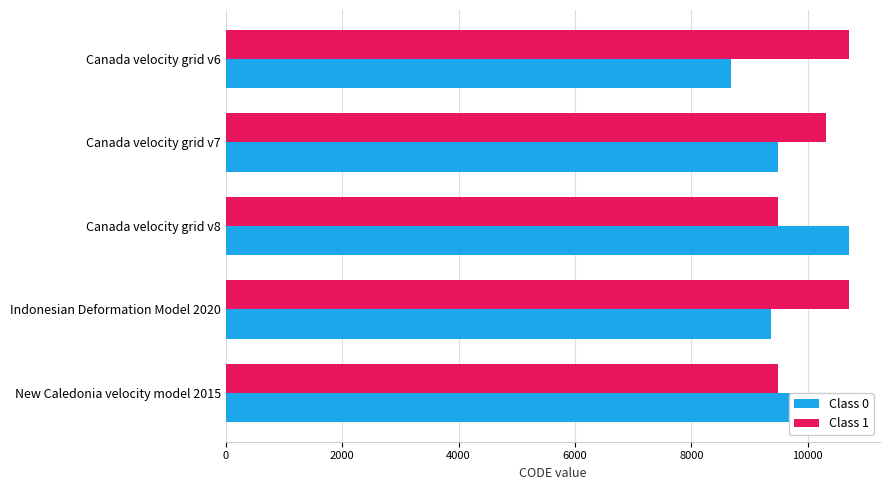

What is the difference between the maximum and minimum values in the Class 1 series?

1224